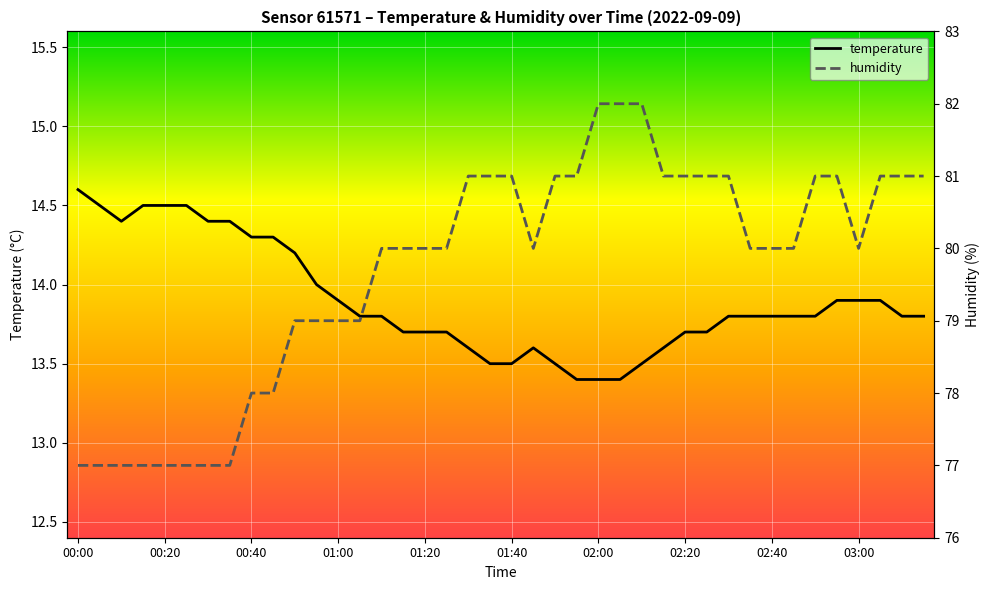

Reading left to right, transcribe all the data shown in this chart.

temperature: 00:00=14.6	00:05=14.5	00:10=14.4	00:15=14.5	00:20=14.5	00:25=14.5	00:30=14.4	00:35=14.4	00:40=14.3	00:45=14.3	00:50=14.2	00:55=14.0	01:00=13.9	01:05=13.8	01:10=13.8	01:15=13.7	01:20=13.7	01:25=13.7	01:30=13.6	01:35=13.5	01:40=13.5	01:45=13.6	01:50=13.5	01:55=13.4	02:00=13.4	02:05=13.4	02:10=13.5	02:15=13.6	02:20=13.7	02:25=13.7	02:30=13.8	02:35=13.8	02:40=13.8	02:45=13.8	02:50=13.8	02:55=13.9	03:00=13.9	03:05=13.9	03:10=13.8	03:15=13.8
humidity: 00:00=77.0	00:05=77.0	00:10=77.0	00:15=77.0	00:20=77.0	00:25=77.0	00:30=77.0	00:35=77.0	00:40=78.0	00:45=78.0	00:50=79.0	00:55=79.0	01:00=79.0	01:05=79.0	01:10=80.0	01:15=80.0	01:20=80.0	01:25=80.0	01:30=81.0	01:35=81.0	01:40=81.0	01:45=80.0	01:50=81.0	01:55=81.0	02:00=82.0	02:05=82.0	02:10=82.0	02:15=81.0	02:20=81.0	02:25=81.0	02:30=81.0	02:35=80.0	02:40=80.0	02:45=80.0	02:50=81.0	02:55=81.0	03:00=80.0	03:05=81.0	03:10=81.0	03:15=81.0